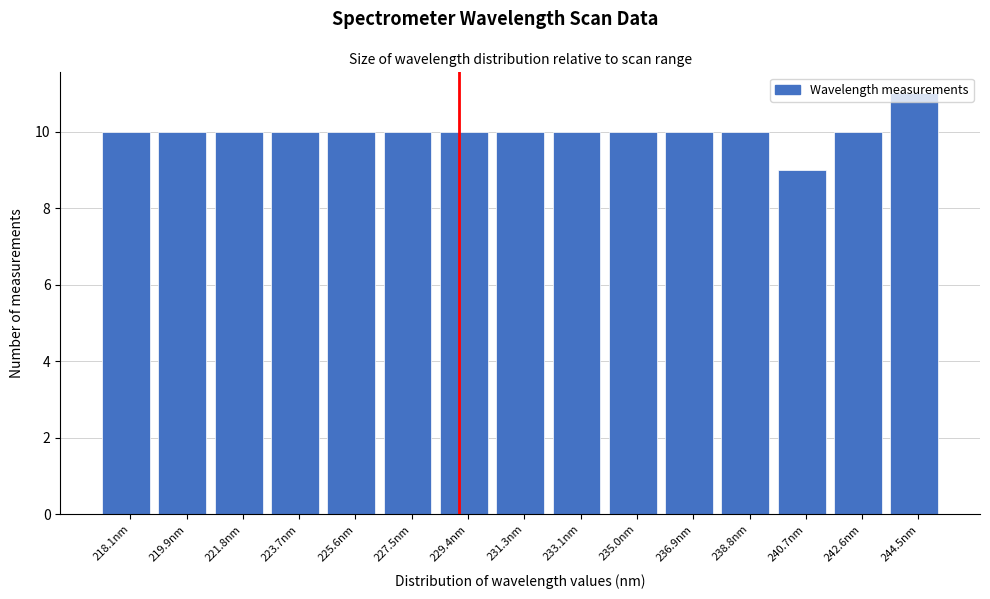

What is the ratio of the value at 219.9nm to the value at 236.9nm?

1.0